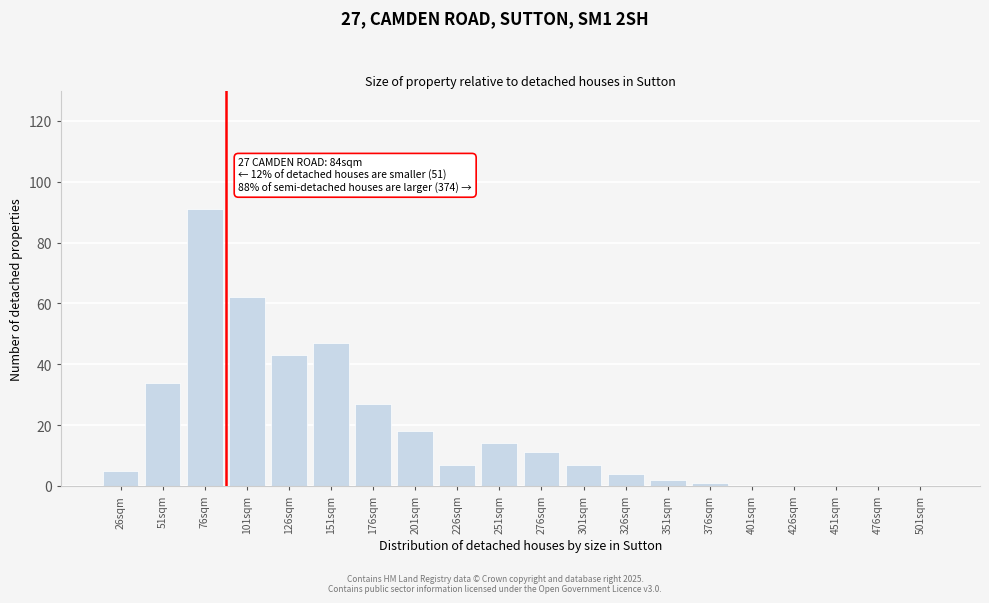

Reading left to right, transcribe all the data shown in this chart.

26sqm=5	51sqm=34	76sqm=91	101sqm=62	126sqm=43	151sqm=47	176sqm=27	201sqm=18	226sqm=7	251sqm=14	276sqm=11	301sqm=7	326sqm=4	351sqm=2	376sqm=1	401sqm=0	426sqm=0	451sqm=0	476sqm=0	501sqm=0